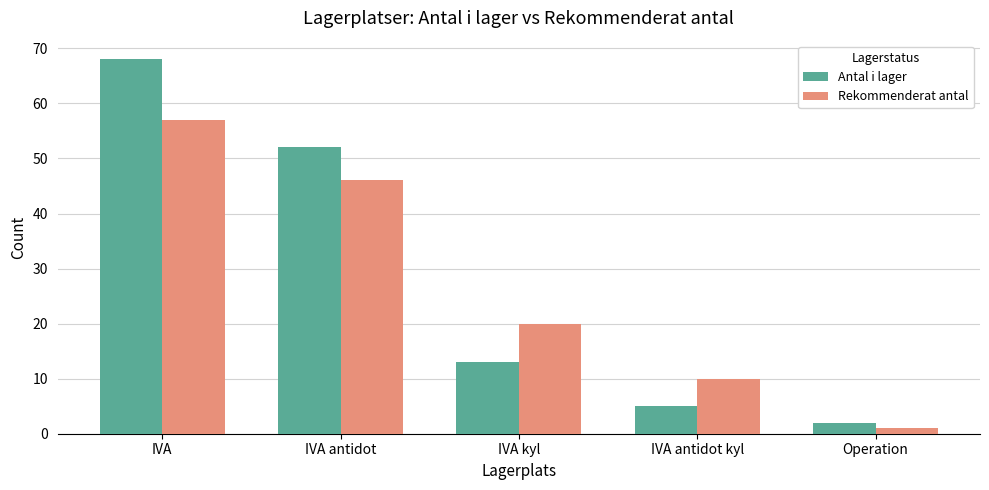

How many bars are there in total?

10